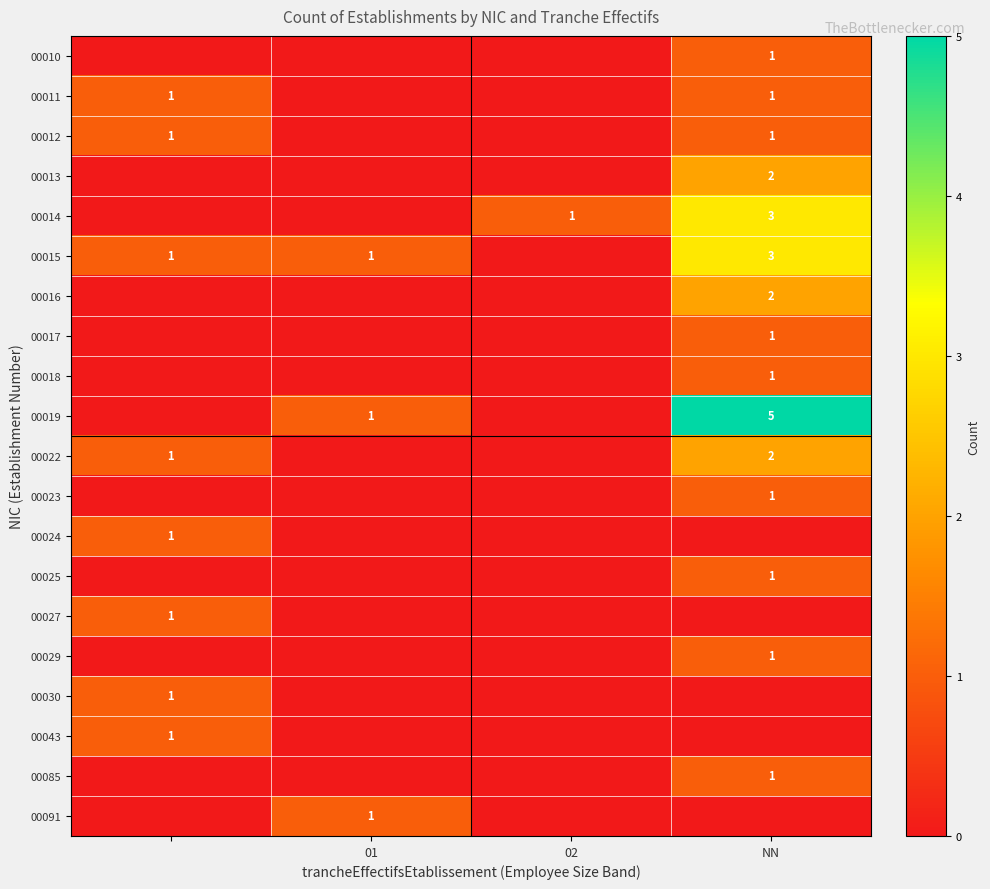

Is it true that 00019 equals 5 at NN?

True